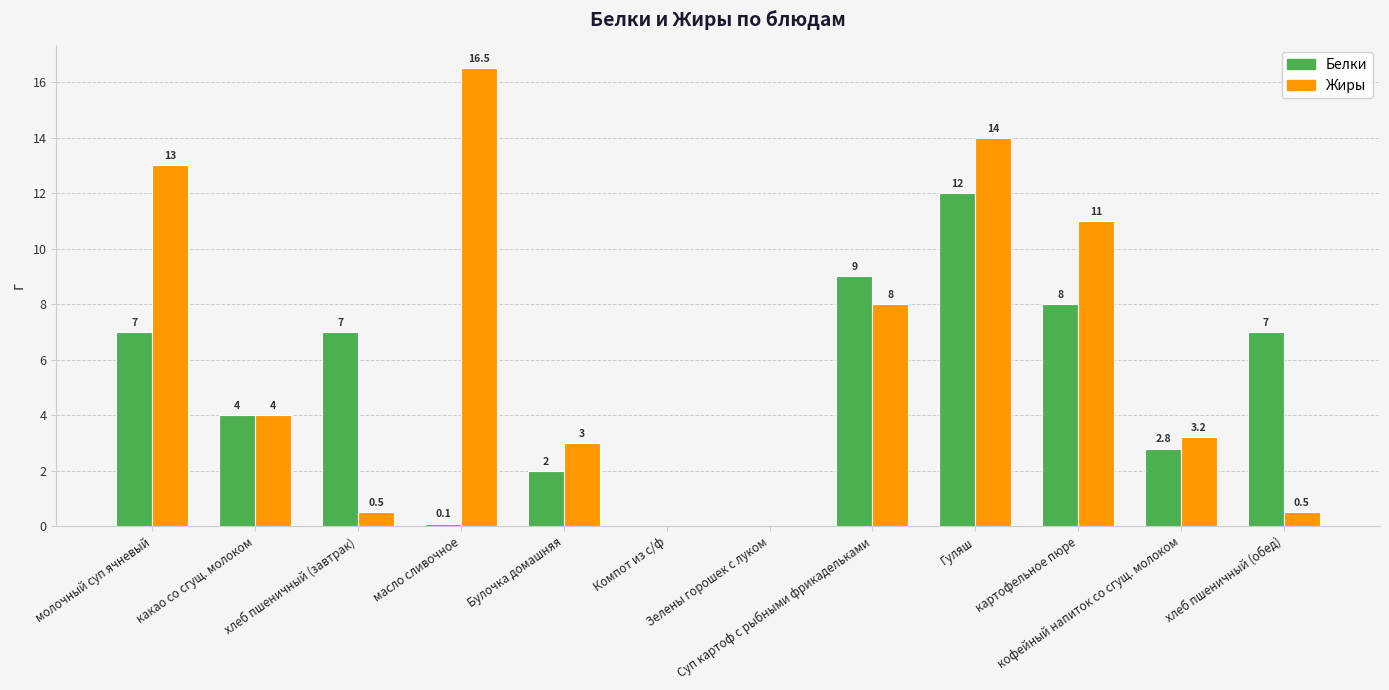

At which label does Жиры reach its peak?

масло сливочное